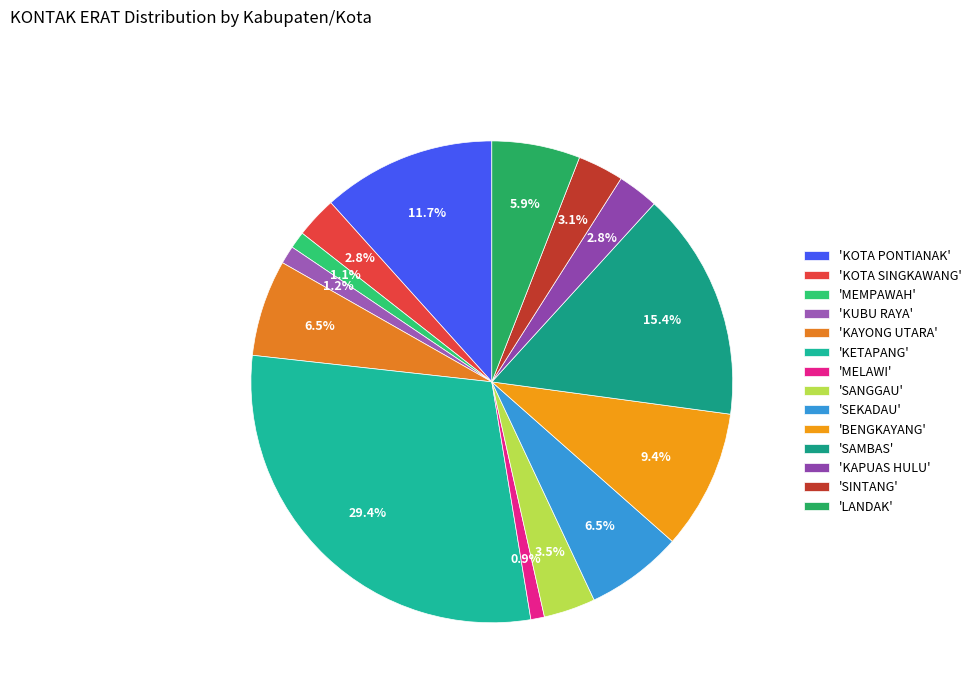

To the nearest percent, what is the difference between the largest and smallest slice percentages?

28%